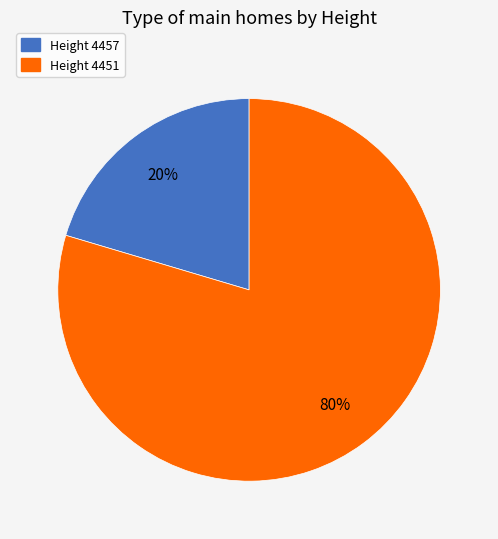

To the nearest percent, what is the average slice percentage?

50%